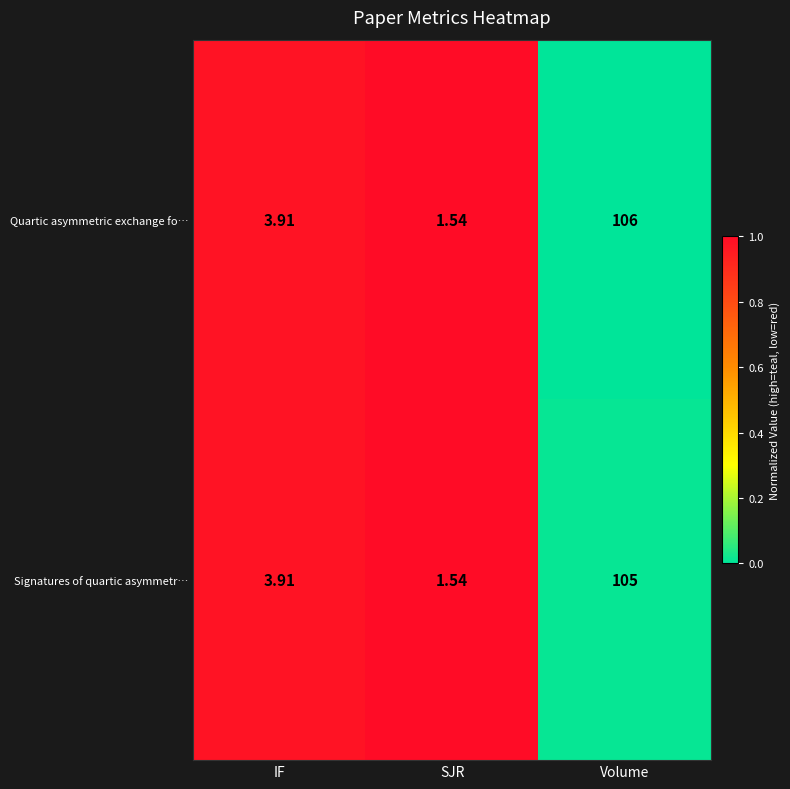

Between IF and Volume, which series saw the biggest shift?

Quartic asymmetric exchange fo…